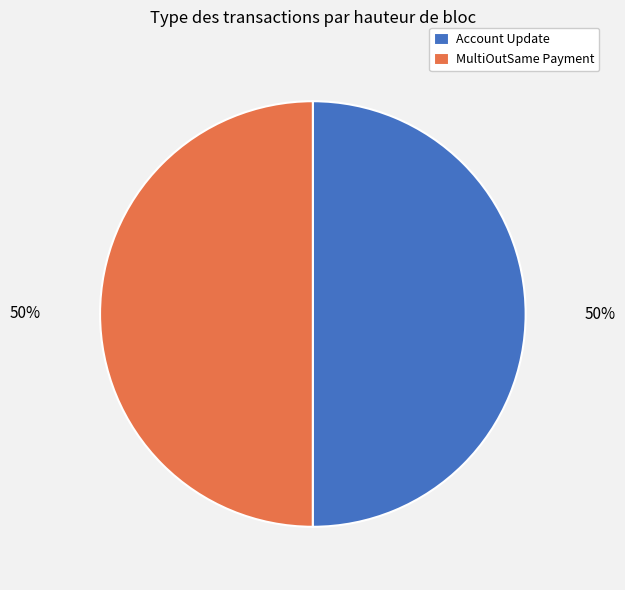

Approximately how many times larger is the value at Account Update compared to MultiOutSame Payment?

1.0